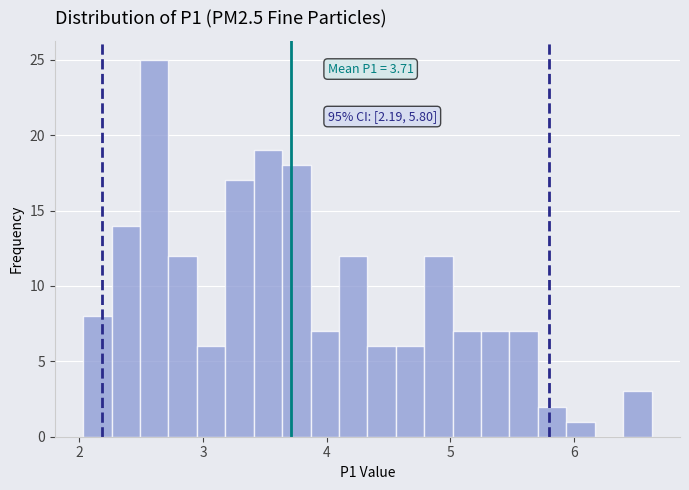

Read against the x-axis, roughly where is the centre of the tallest bar?

2.6